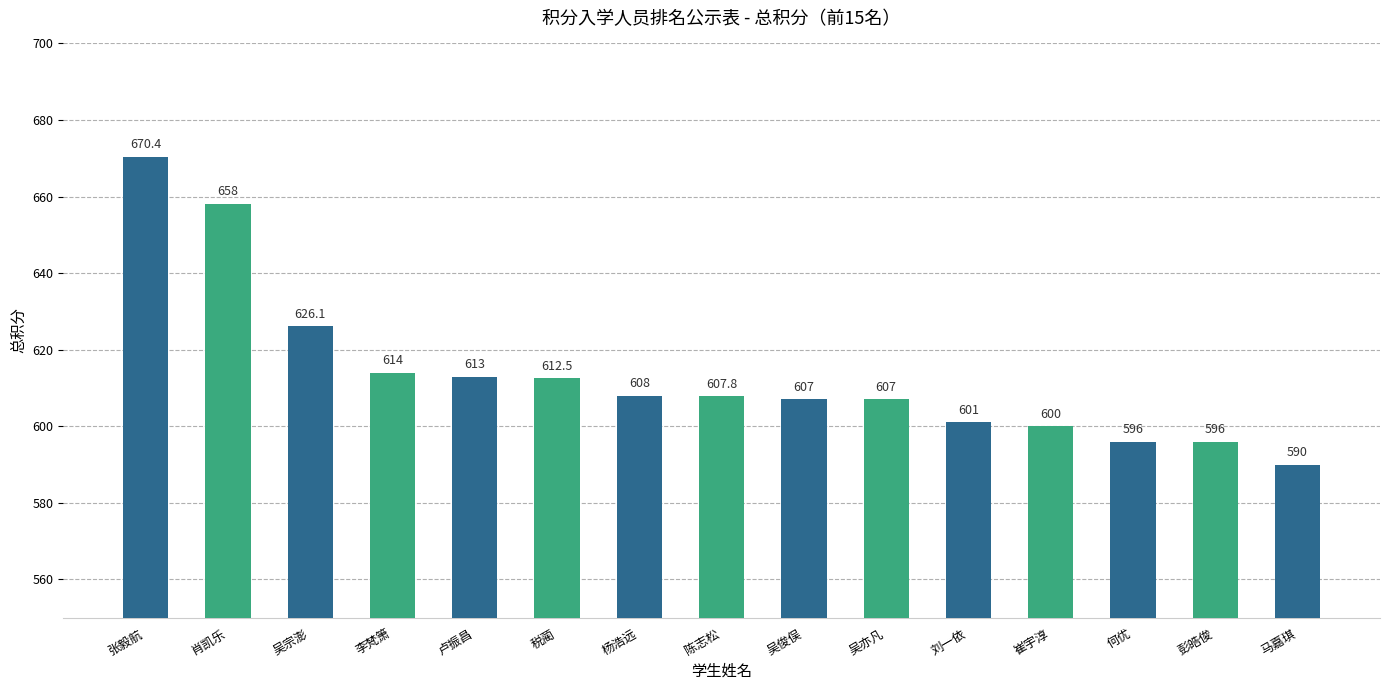

Reading left to right, list all the values displayed in this chart.

张毅航=670.4	肖凯乐=658.0	吴宗澎=626.1	李梵箫=614.0	卢振昌=613.0	税蔺=612.5	杨浩远=608.0	陈志松=607.8	吴俊俣=607.0	吴亦凡=607.0	刘一依=601.0	崔宇淳=600.0	何优=596.0	彭皓俊=596.0	马嘉琪=590.0